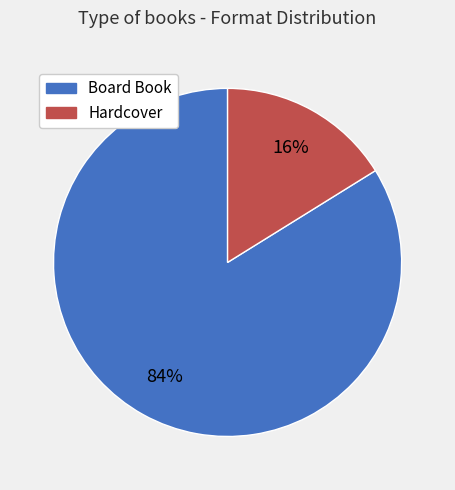

Count the number of slices in the pie.

2